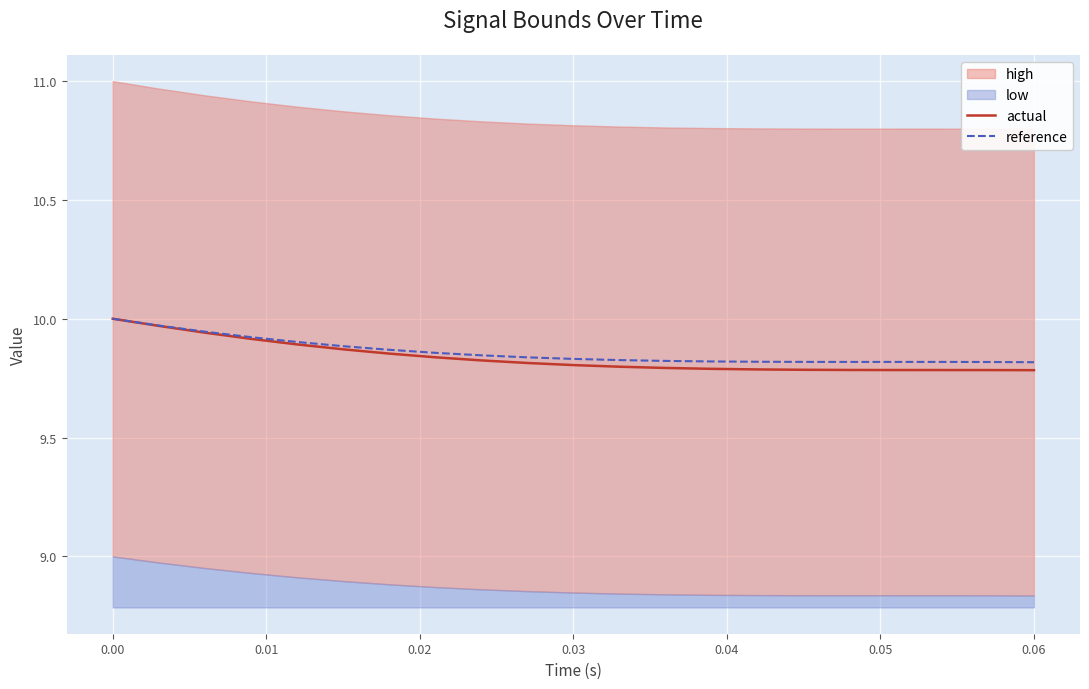

How many interior local peaks does the reference series have?

1